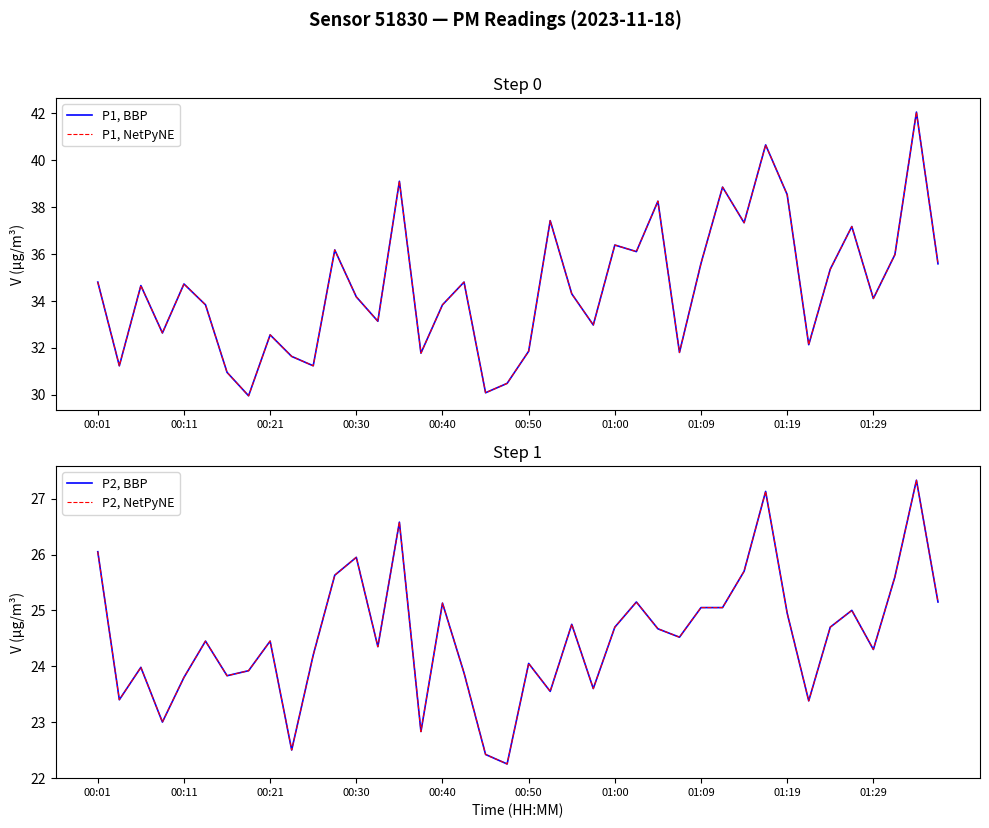

True or false: P2, NetPyNE and P2, BBP intersect in this chart.

False